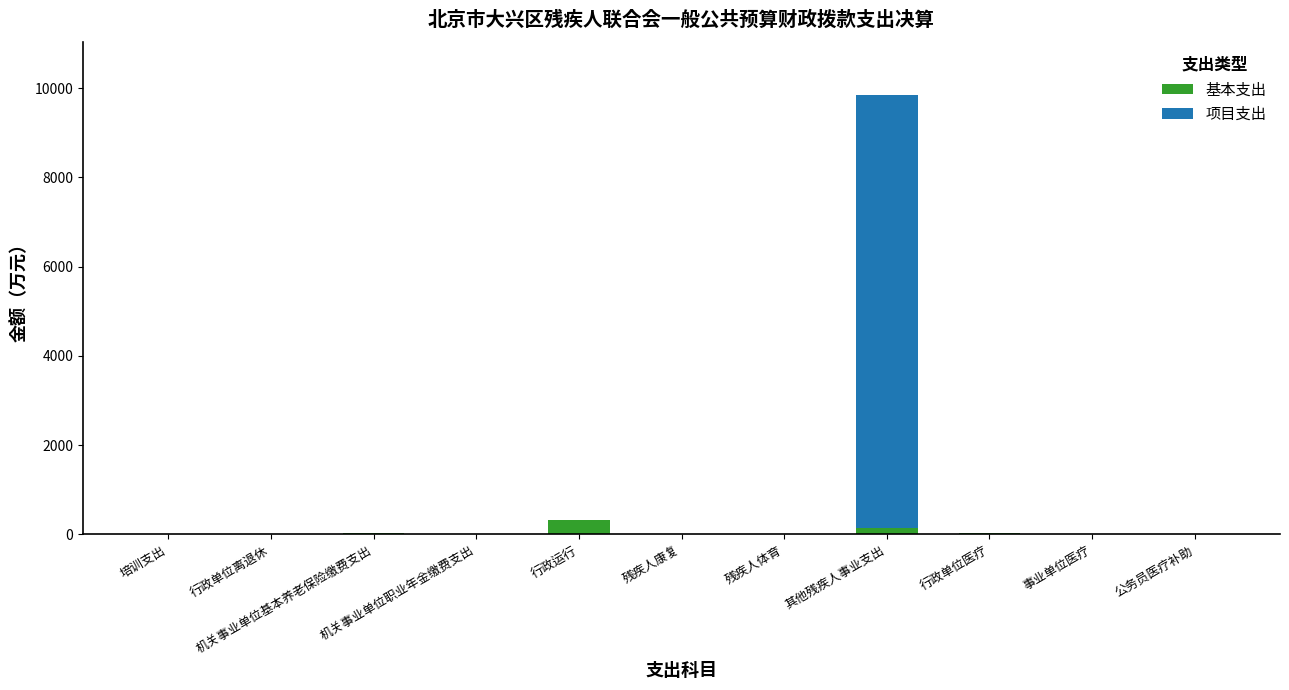

What are all the series names shown in the legend?

基本支出, 项目支出